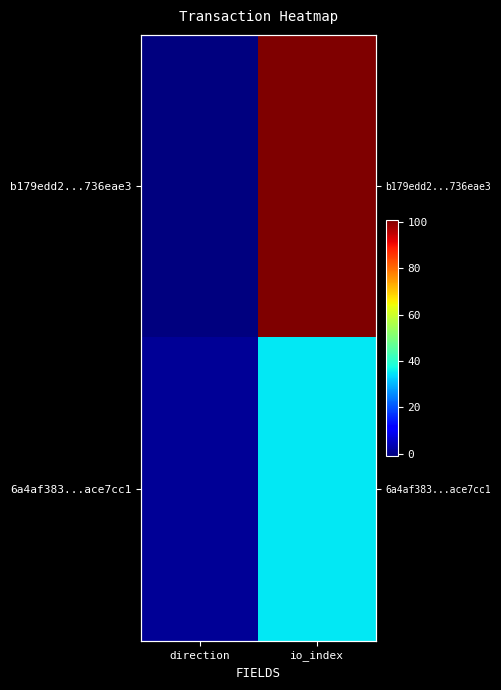

How many distinct data groups are displayed?

2